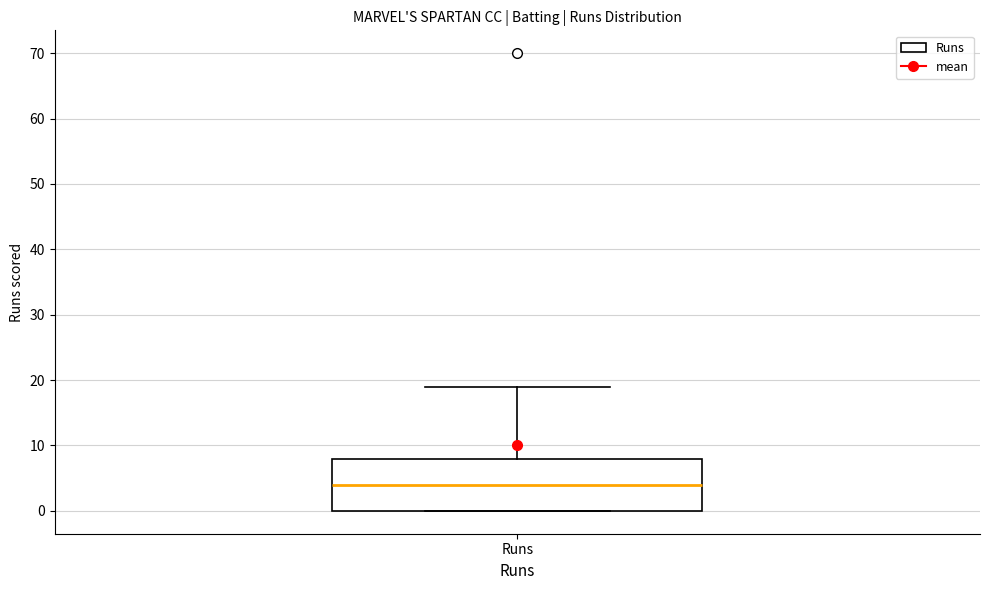

Transcribe this box plot: give where the median line is, the range the box spans, and where the two whiskers end, as read against the y-axis. The values are not printed on the chart, so give them approximately, as read against the axis.

median 4, box 0 to 8, whiskers 0 to 19